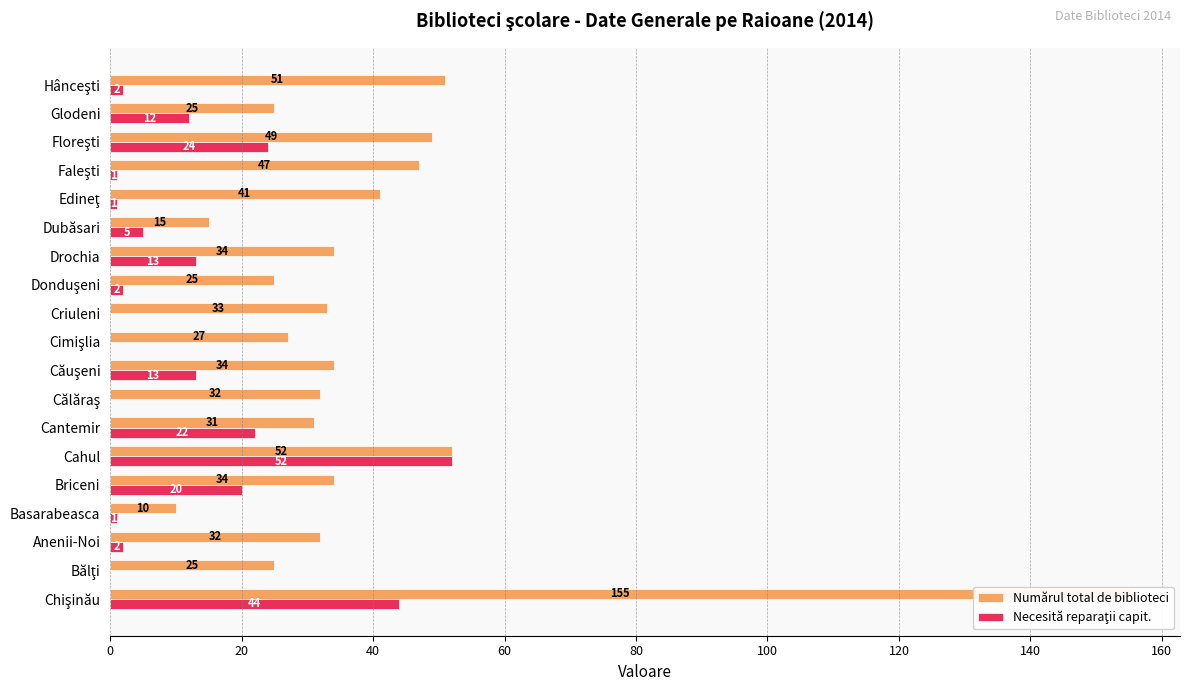

Are the bars grouped side by side (vs. stacked)?

Yes